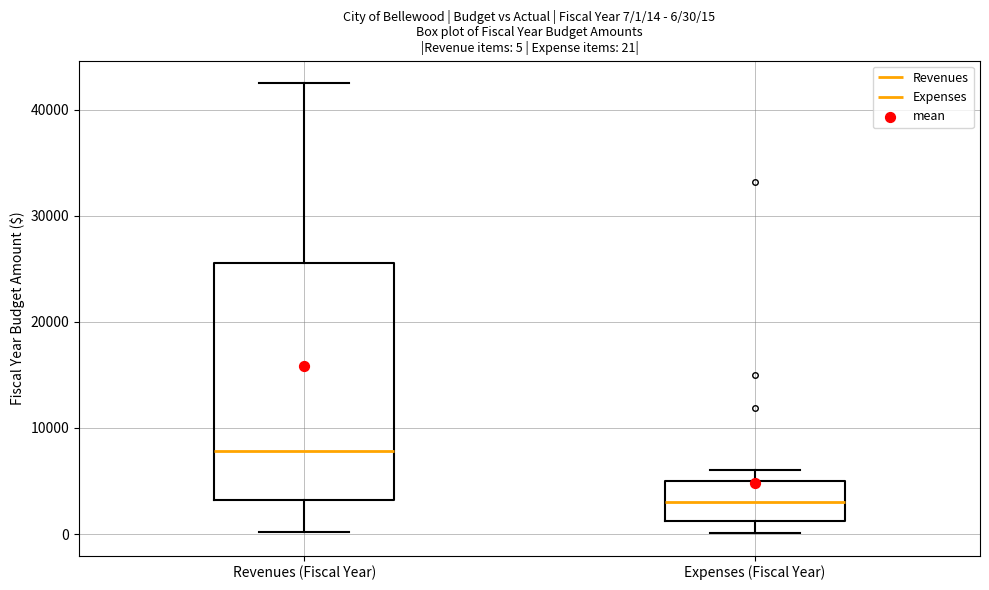

Which box has the highest median line?

Revenues (Fiscal Year)